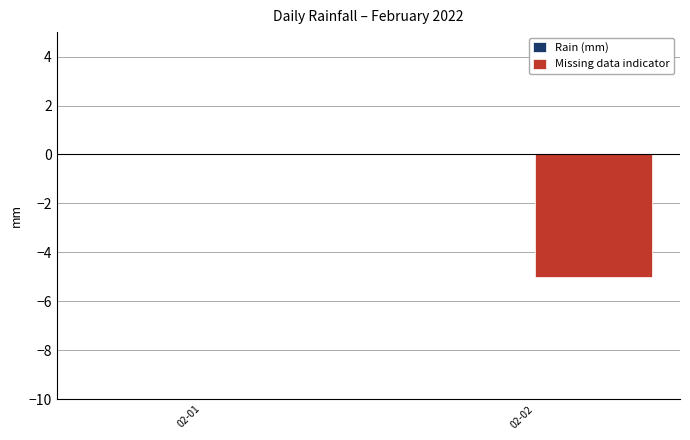

The chart shows a value of -3 at 02-01. True or false?

False